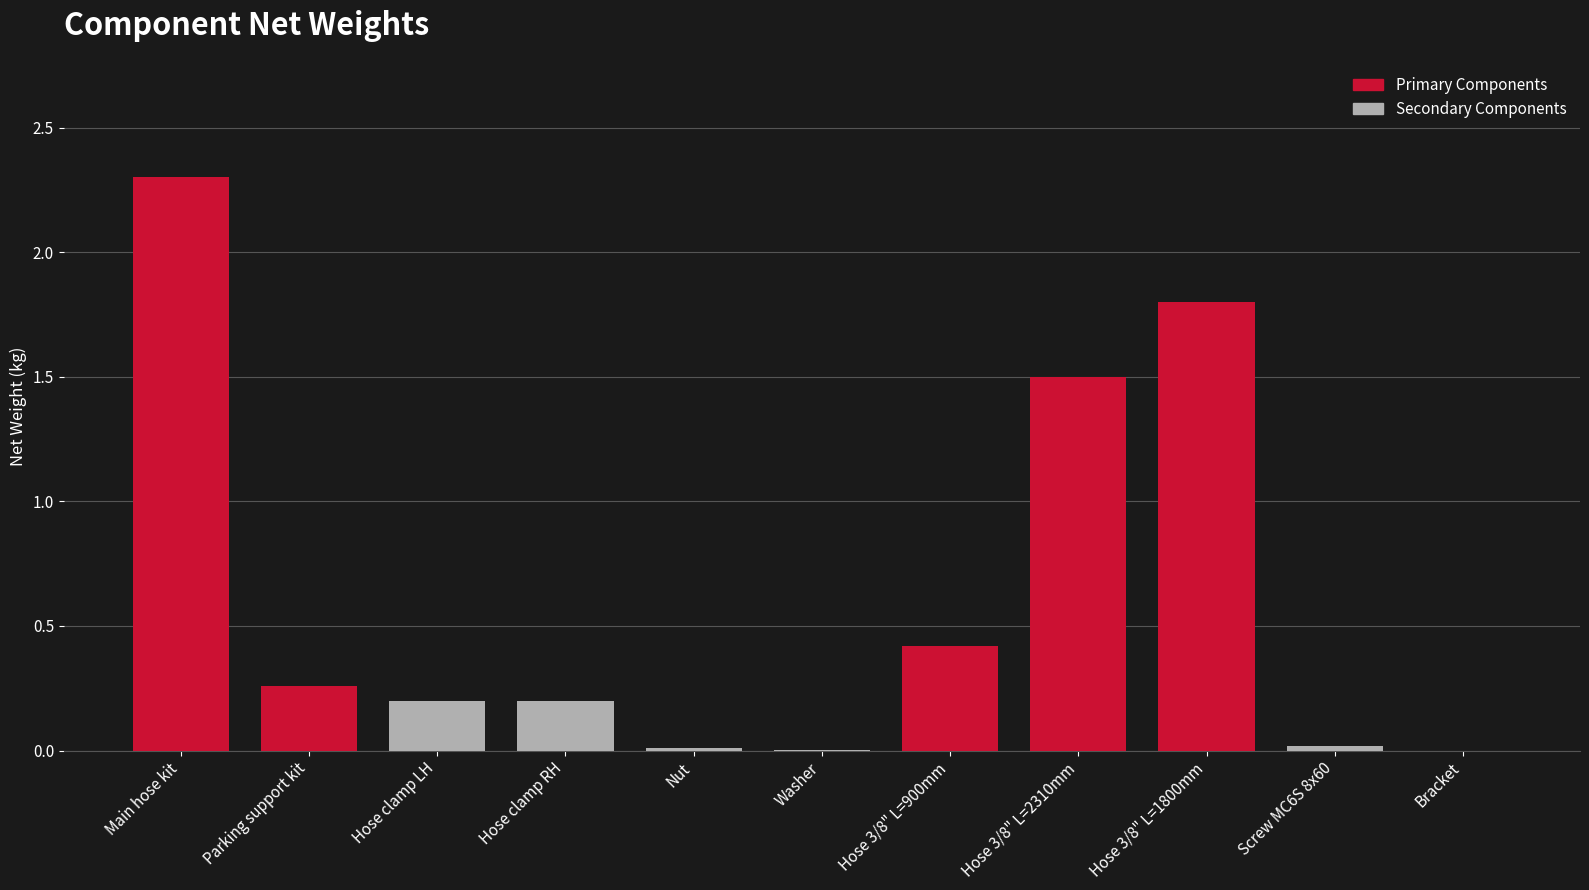

What is the sum of all values?

6.7